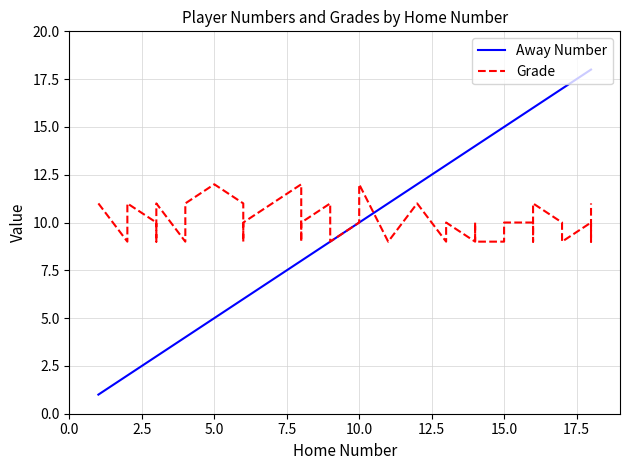

Which series has the largest total across all categories?

Away Number